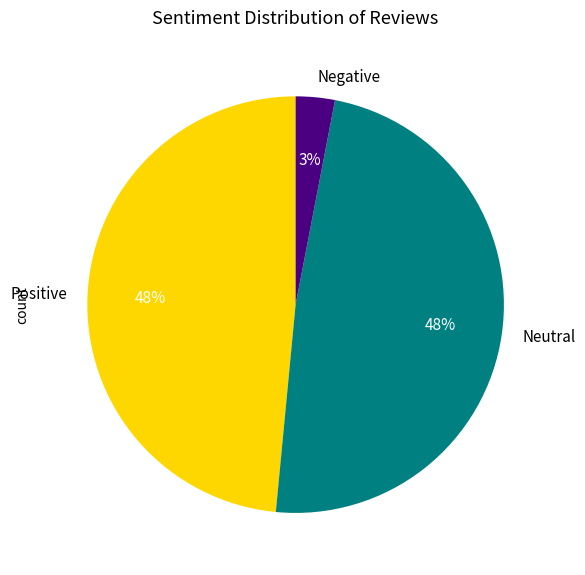

The Negative slice represents 3% of the pie. True or false?

True